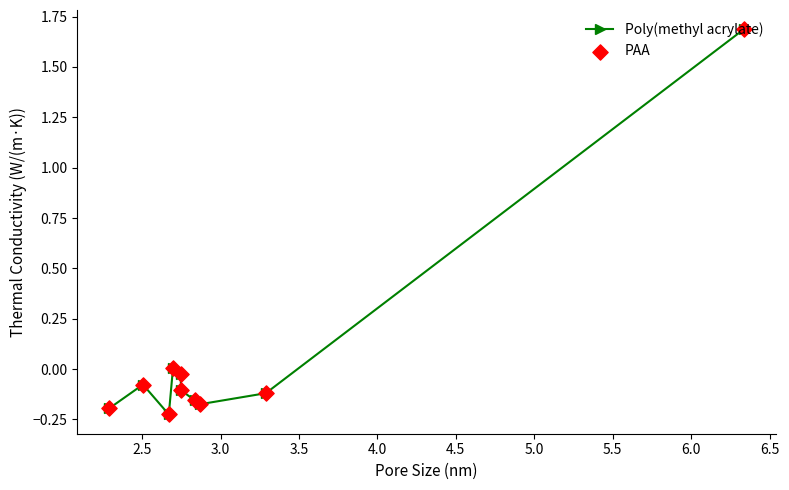

How many points are lower than both their immediate neighbors (excluding endpoints)?

2